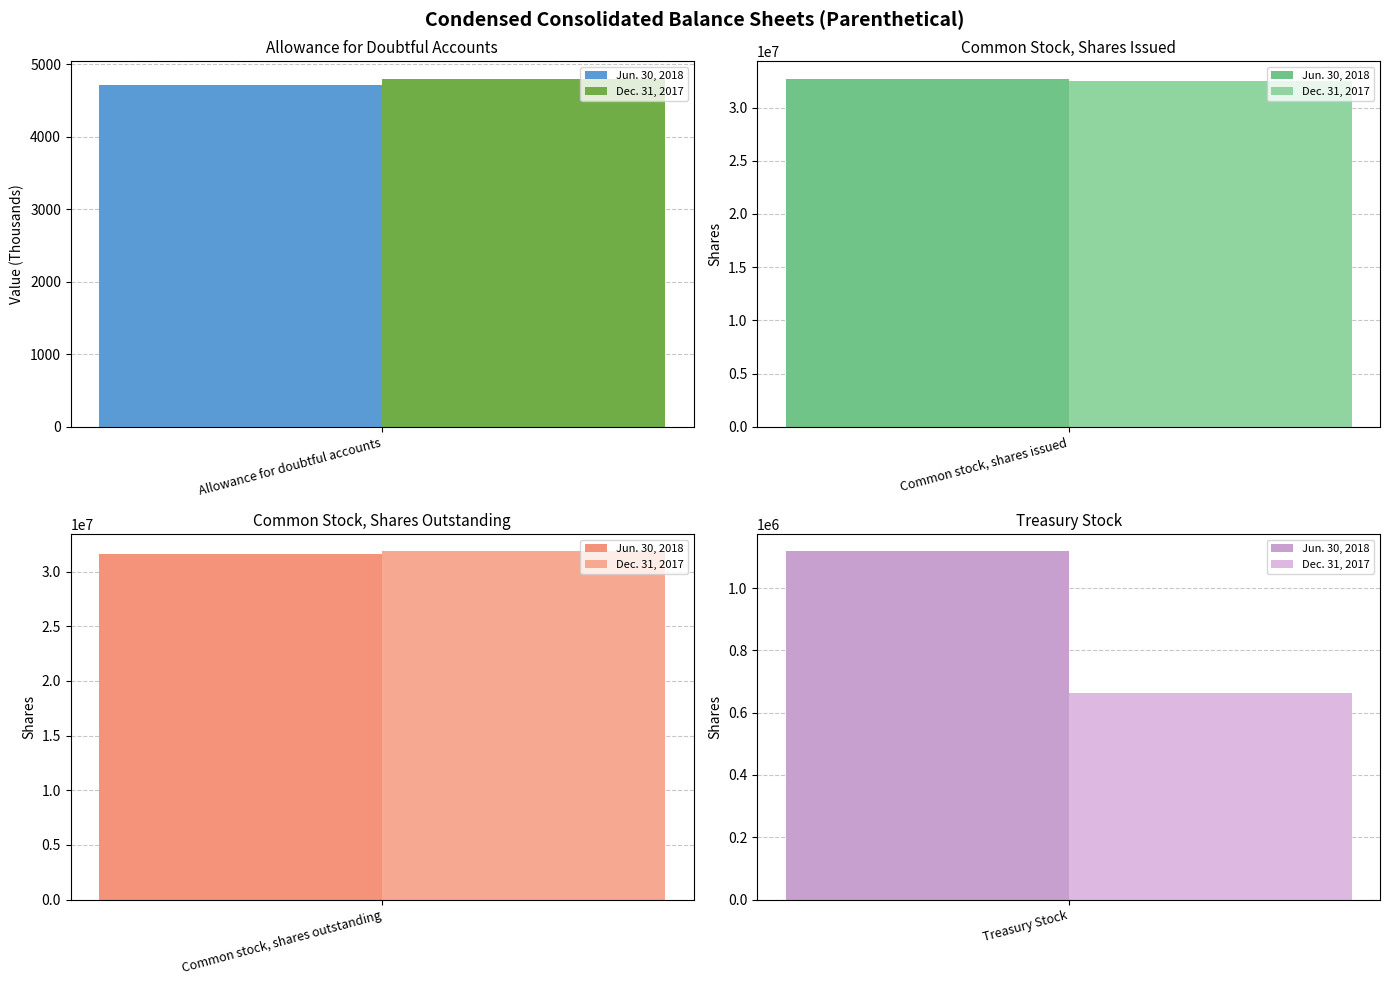

How many bars are there in total?

8